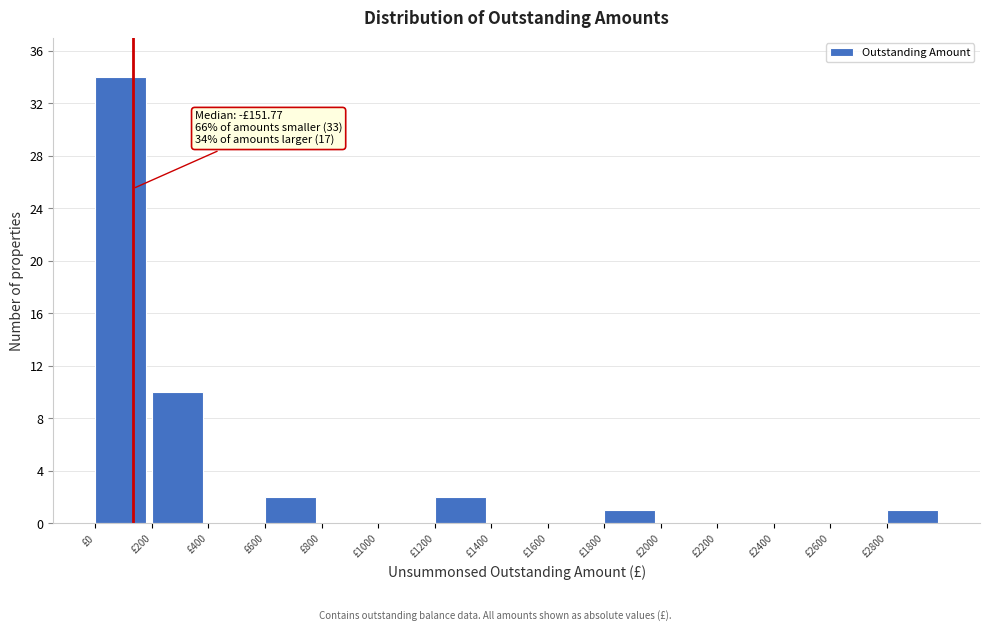

Over which range of the x-axis is the bar tallest?

0 to 200